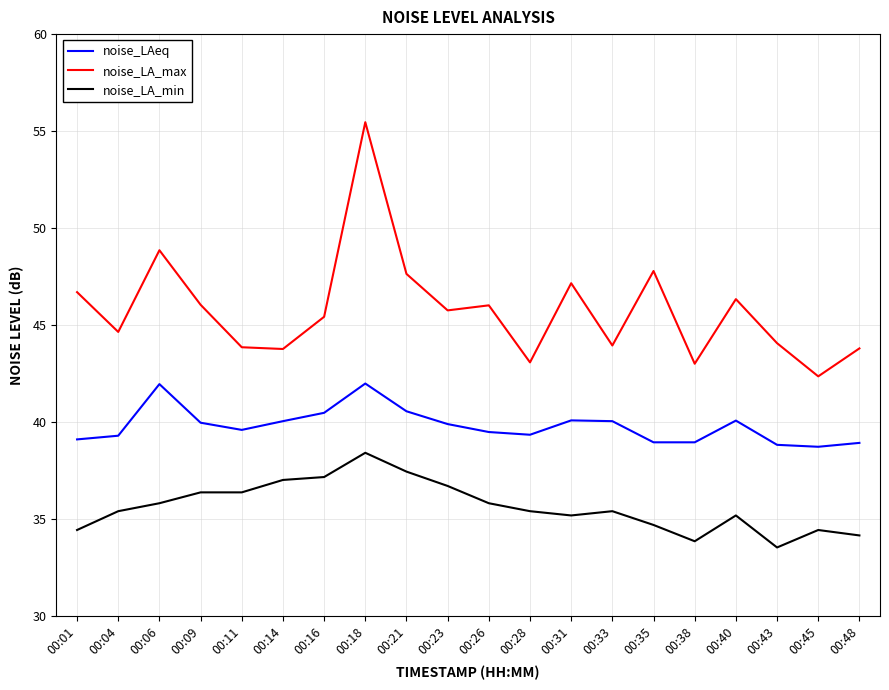

At how many categories does at least one series exceed 47?

5